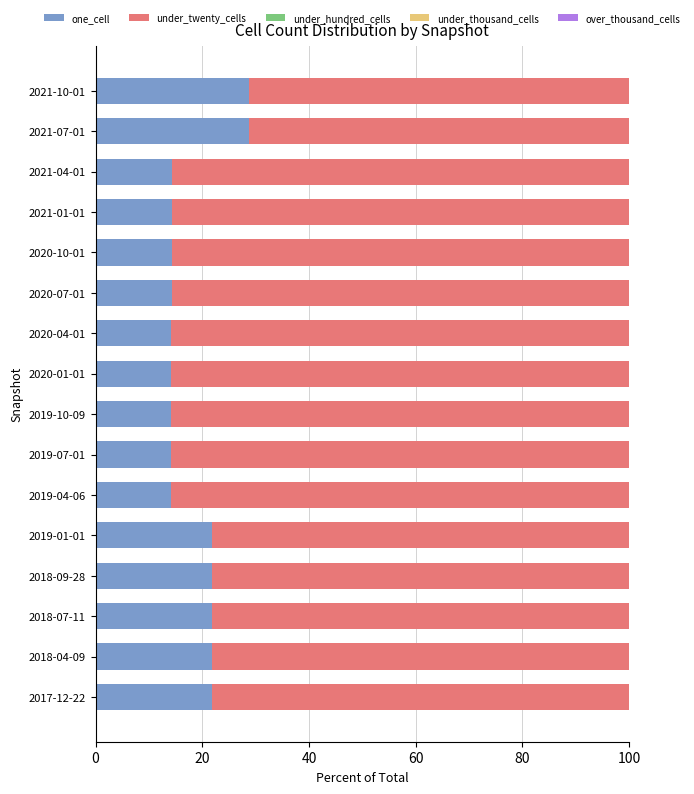

What is the total value across all series at 2018-04-09?

100.0